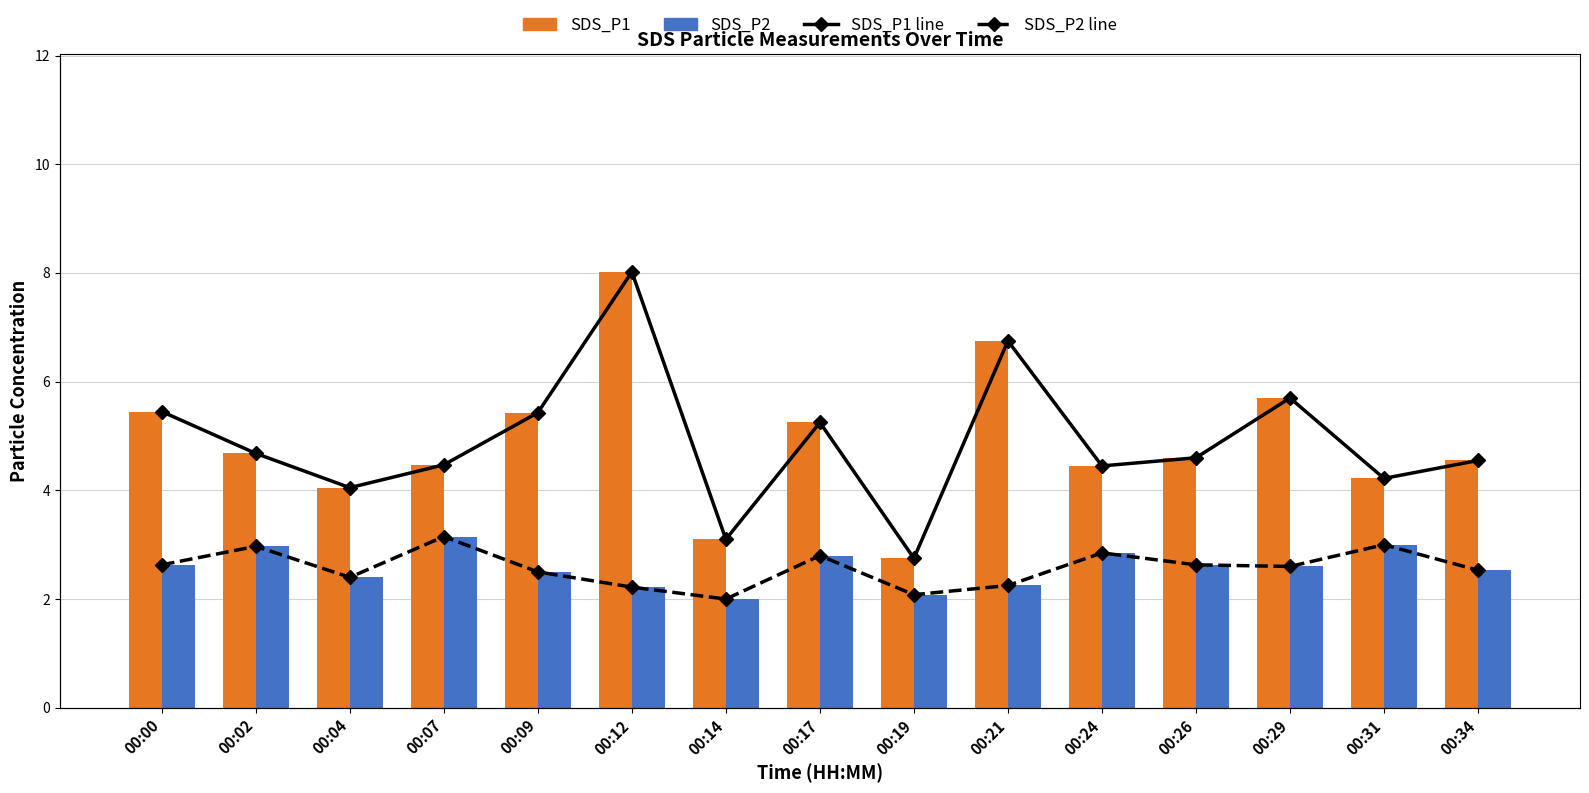

What is the difference between the SDS_P2 values at 00:07 and 00:34?

0.6